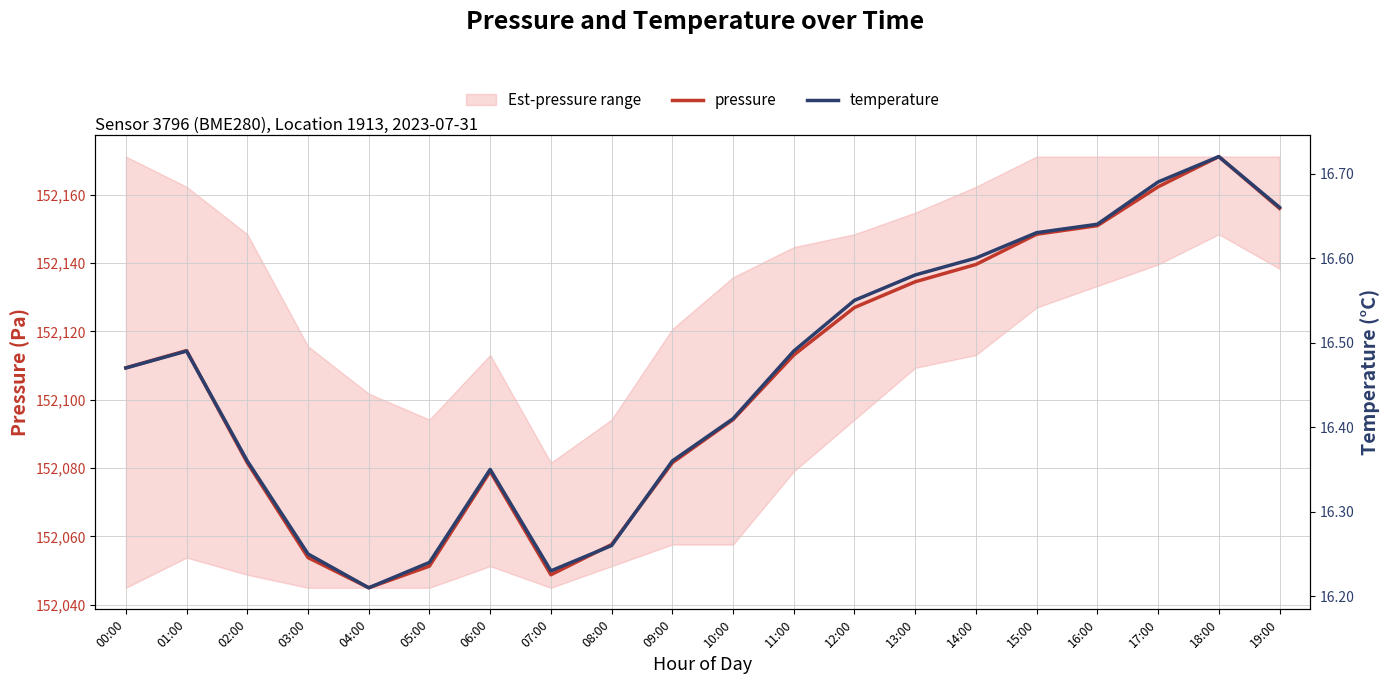

Which series has the widest spread of values?

pressure